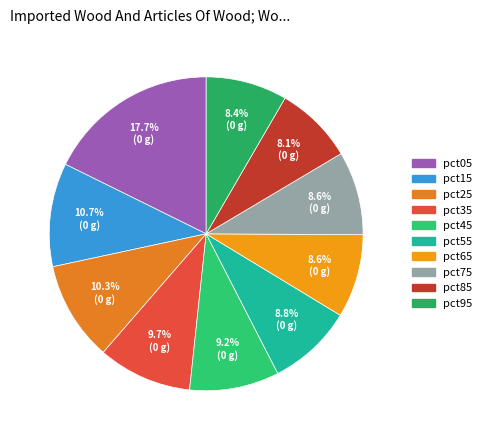

What portion of the pie excludes pct35?

90.3%